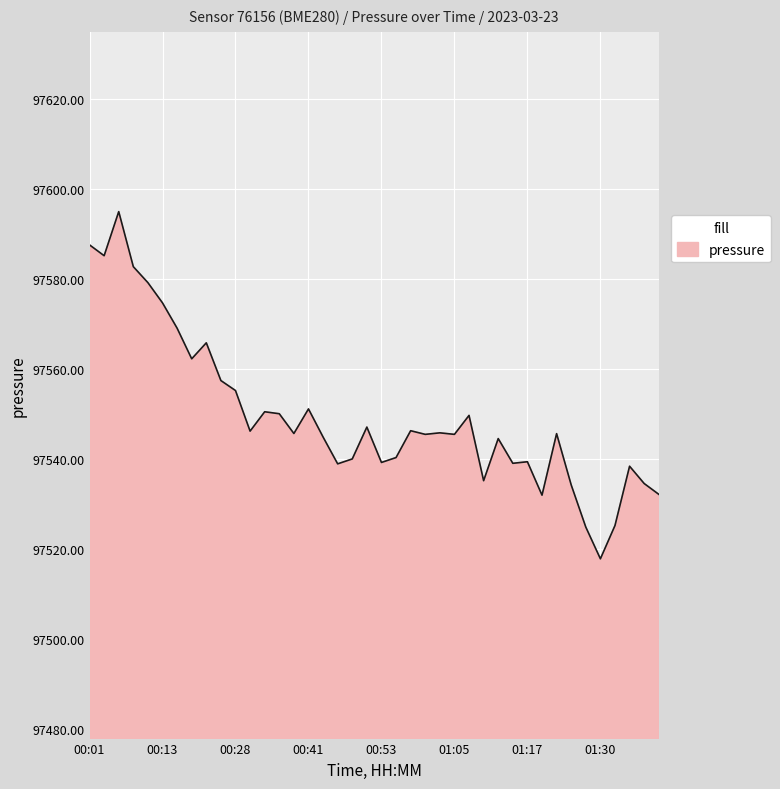

What is the smallest value displayed?

97517.8